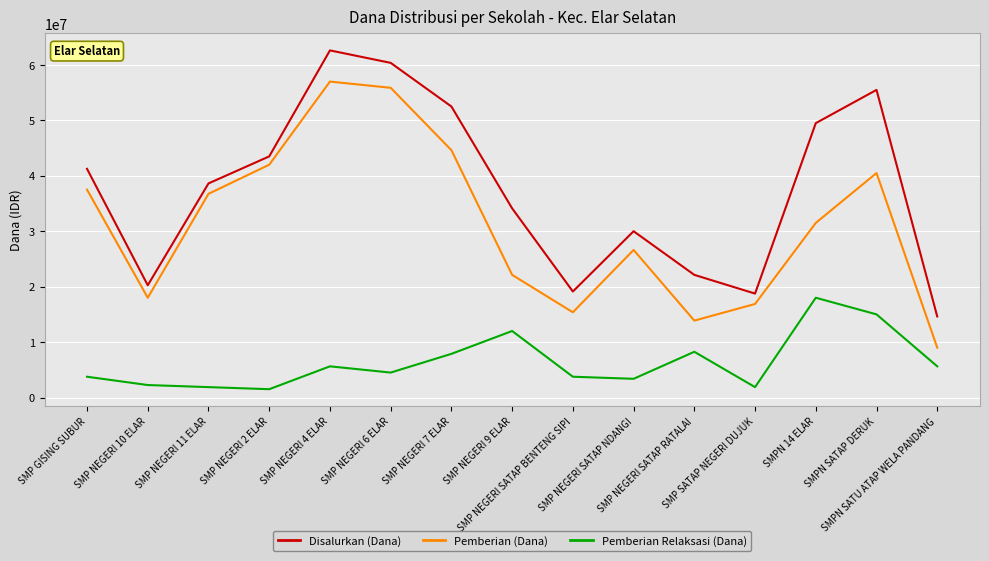

Where does the Disalurkan (Dana) series first go above 38625000?

SMP GISING SUBUR